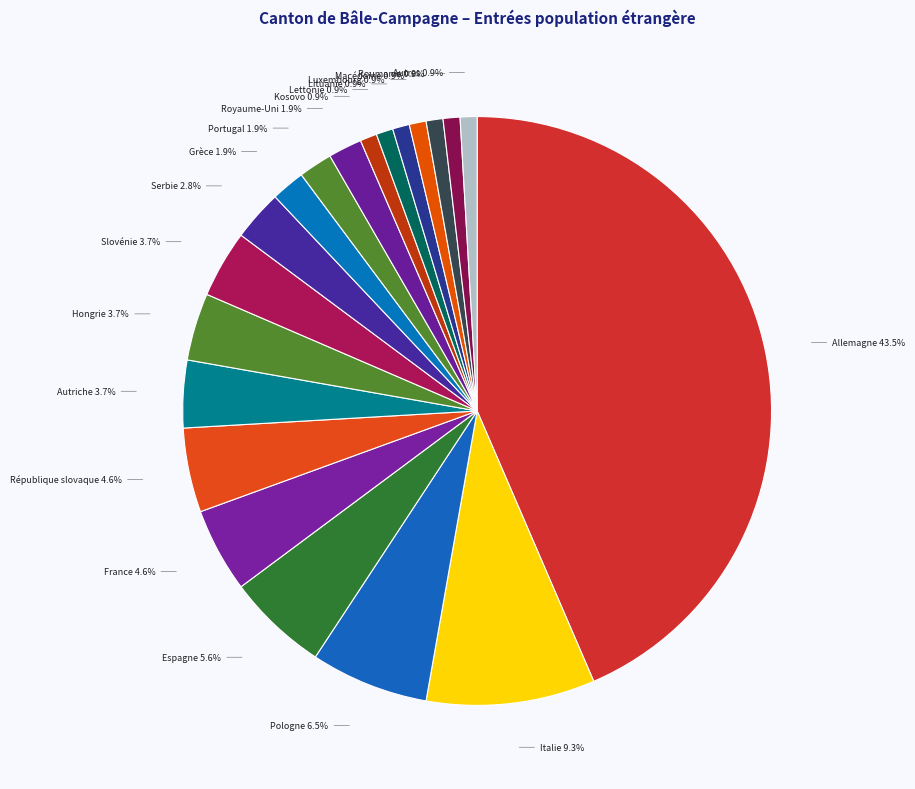

How many segments does this pie chart have?

20